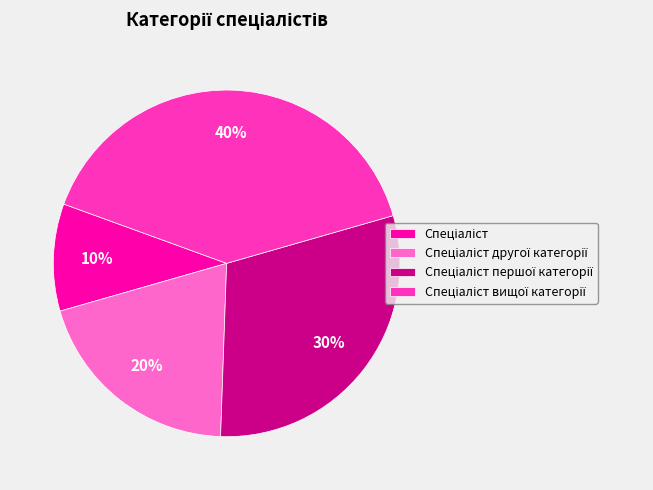

Count the number of slices in the pie.

4